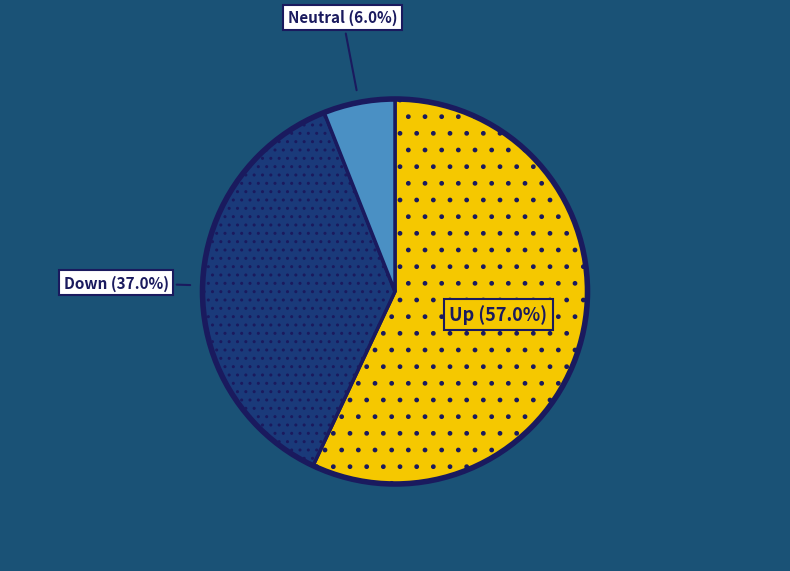

Which slice is the largest?

Up